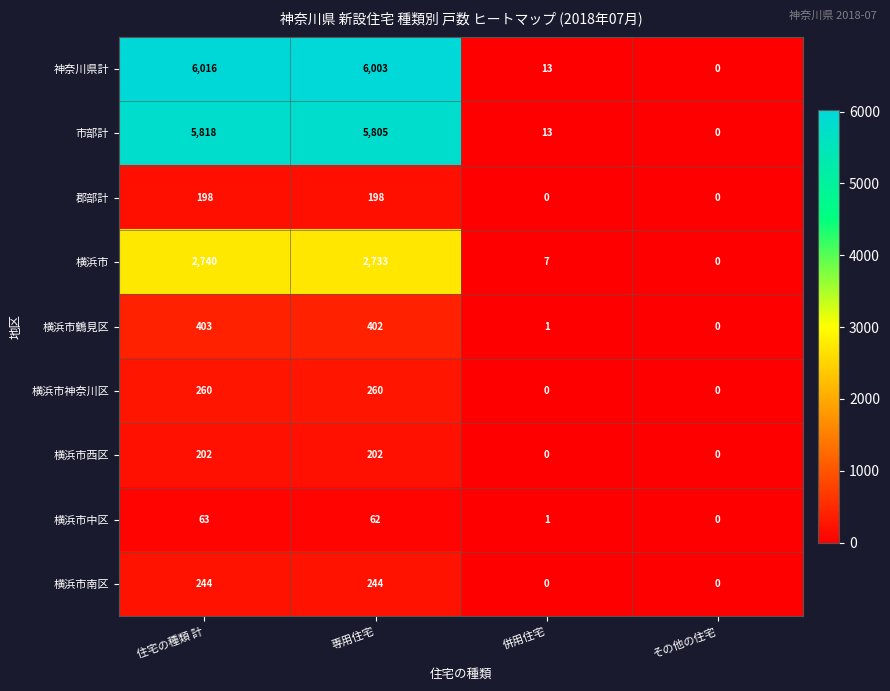

Is it true that 神奈川県計 equals -2868 at その他の住宅?

False